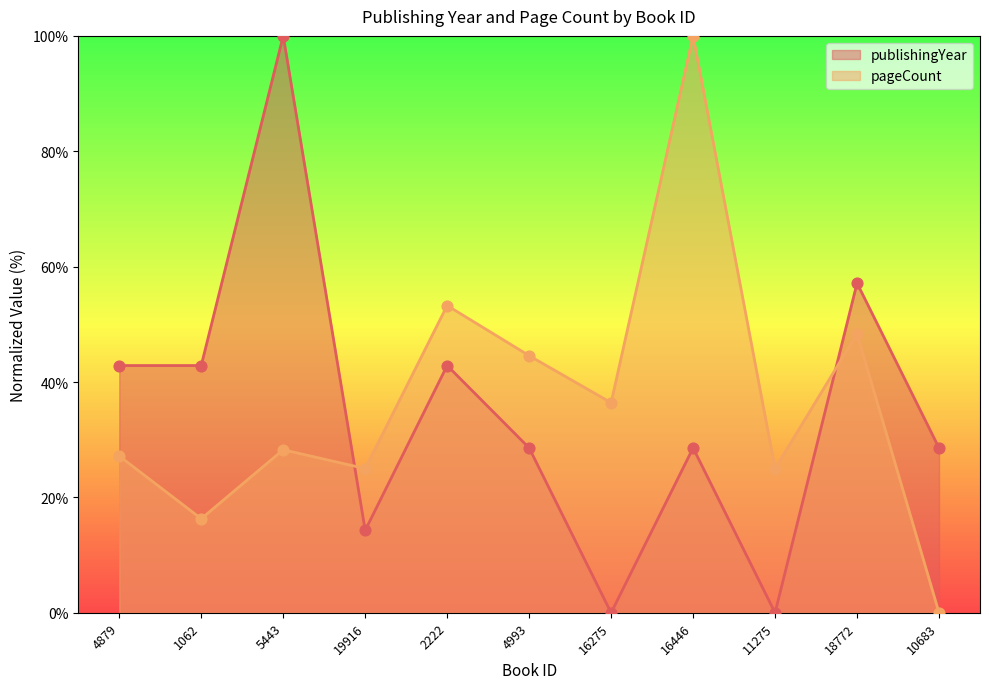

Which series reaches the minimum Y coordinate?

publishingYear